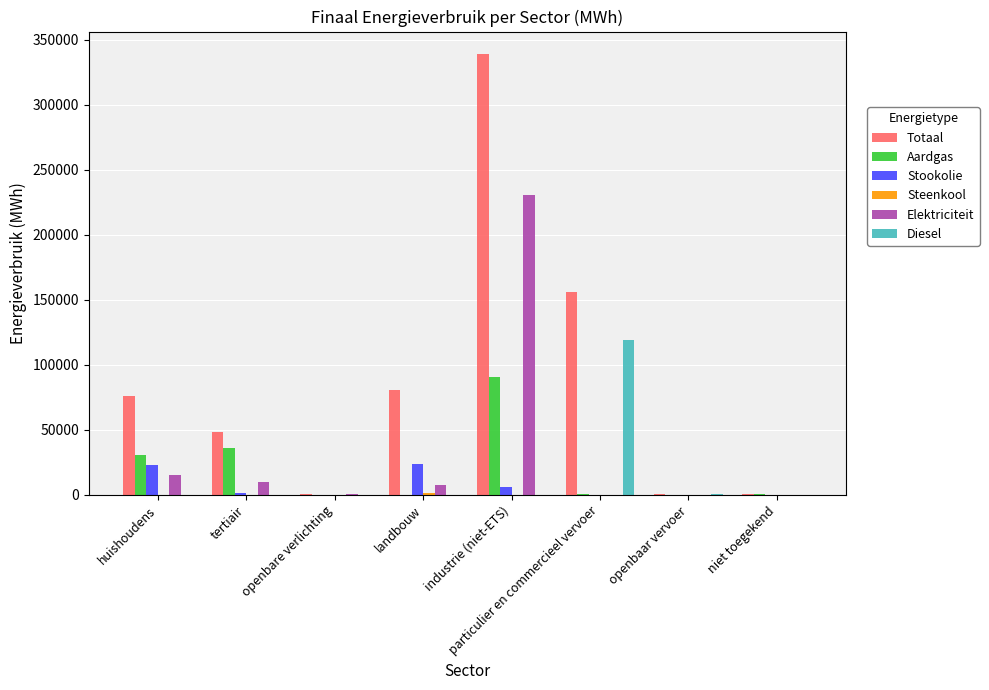

What is the sum of all Aardgas values?

158772.9